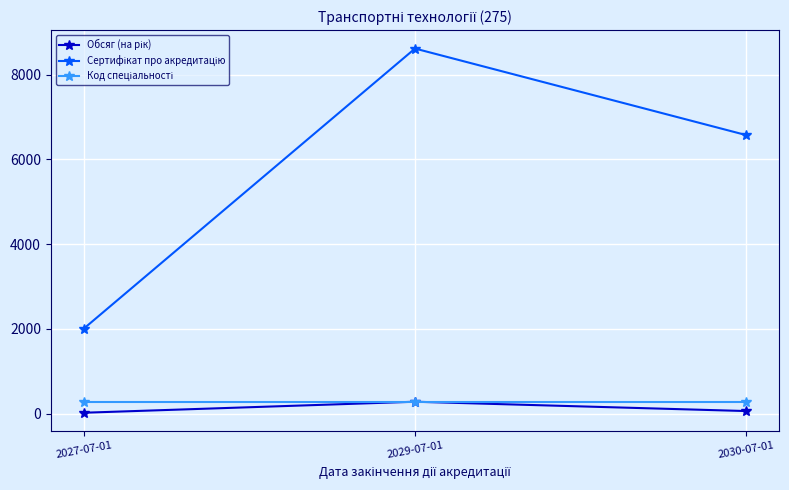

Which label corresponds to the largest value in the chart?

2029-07-01